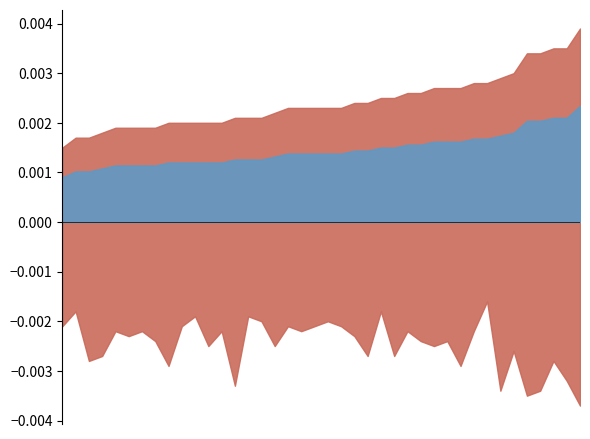

Rank the series by their average value, from highest to lowest.

線量率 最大値 (max) μGy/h, 線量率 平均値 (average) μGy/h, 線量率 最小値 (min) μGy/h